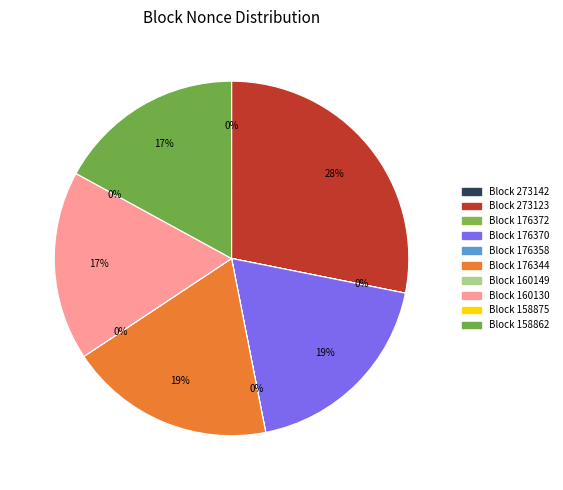

To the nearest percent, what is the difference between the largest and smallest slice percentages?

28%